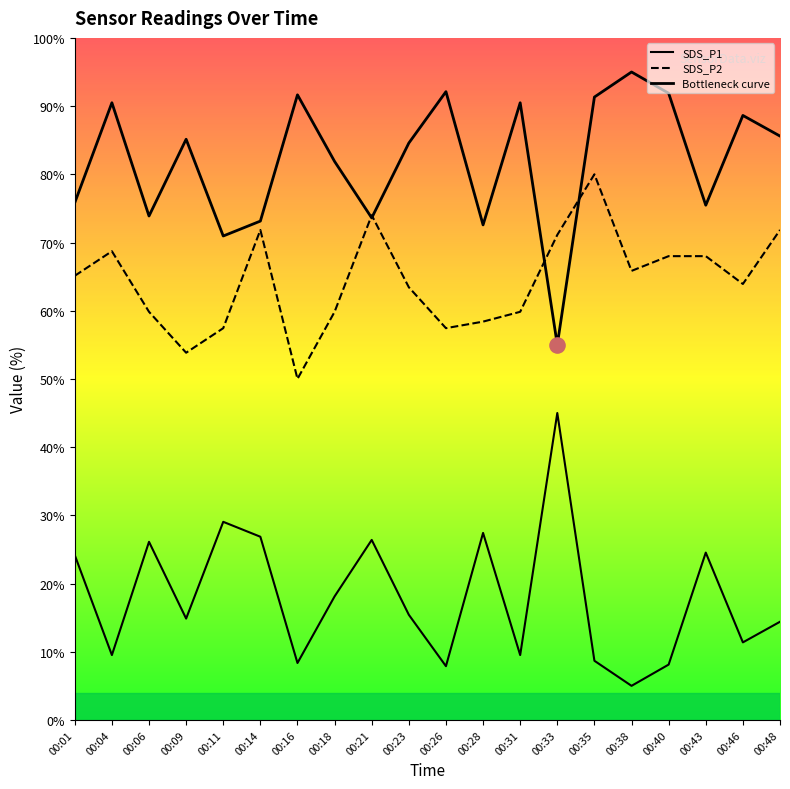

At how many categories does at least one series exceed 8?

20